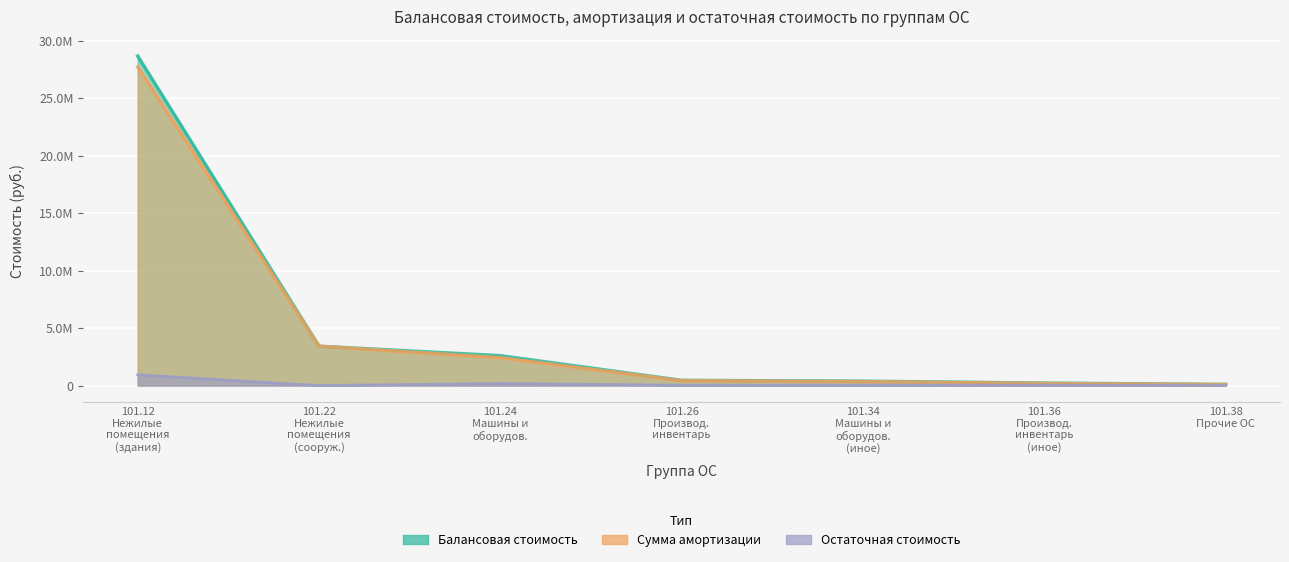

What is the average value of the Остаточная стоимость series?

175621.5